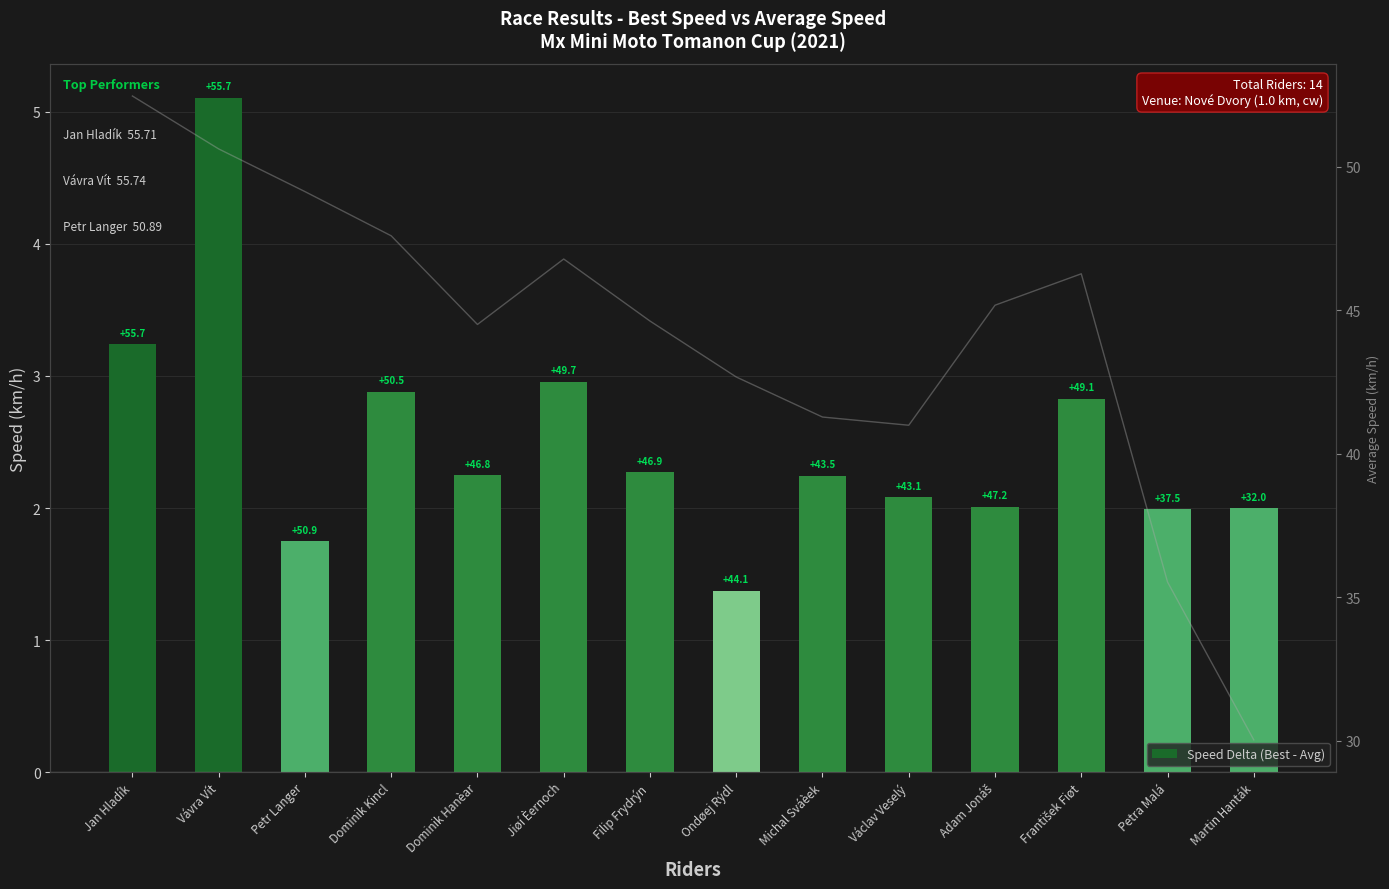

What position from the left is Filip Frydrýn?

7